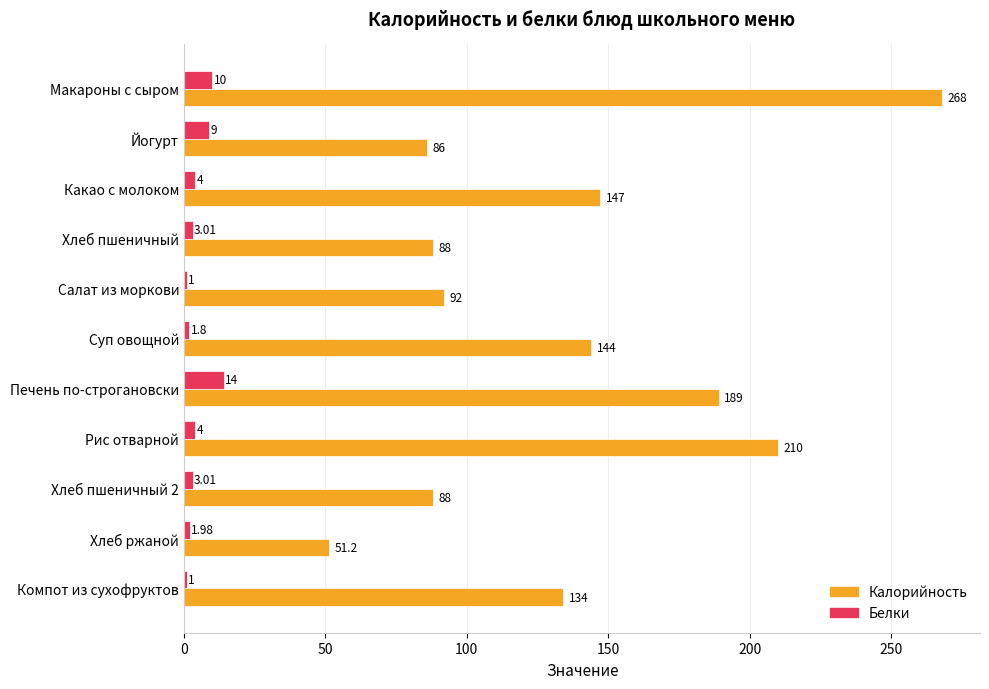

What is the difference between the maximum and minimum values in the Калорийность series?

216.8